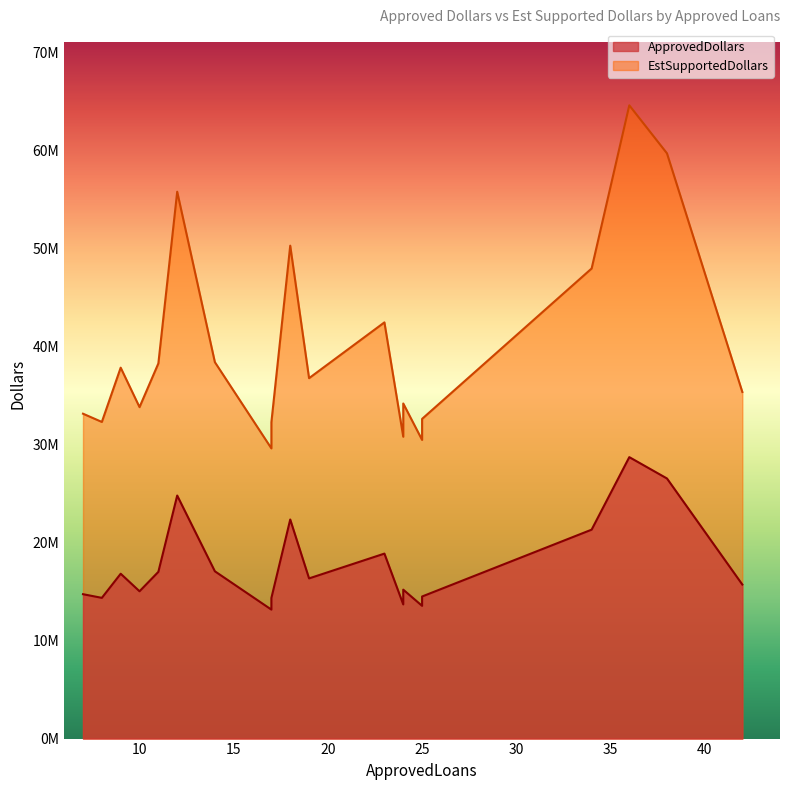

How many data points does each series have?

20